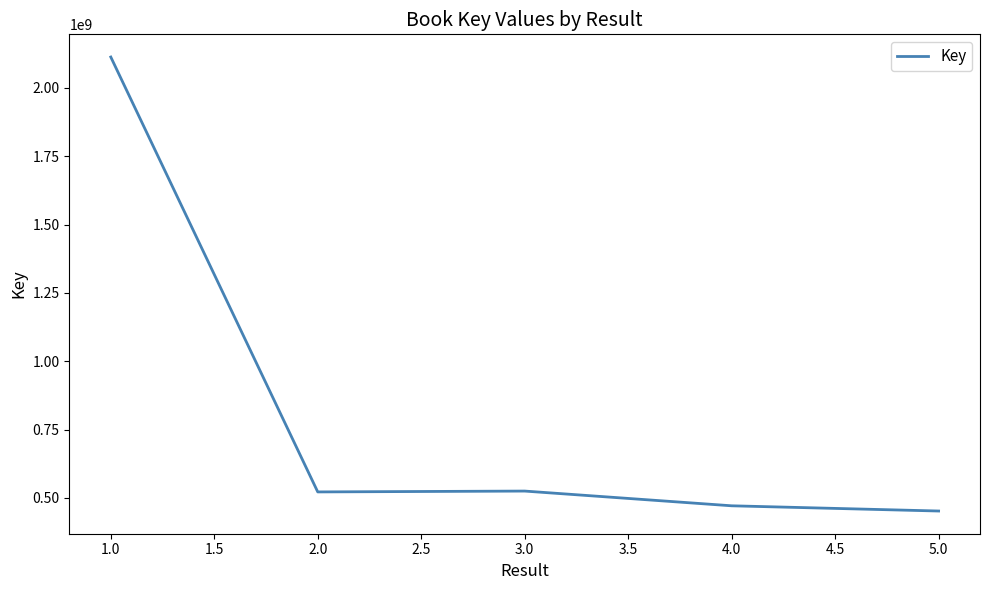

What is the approximate value at 2.0?

521955681